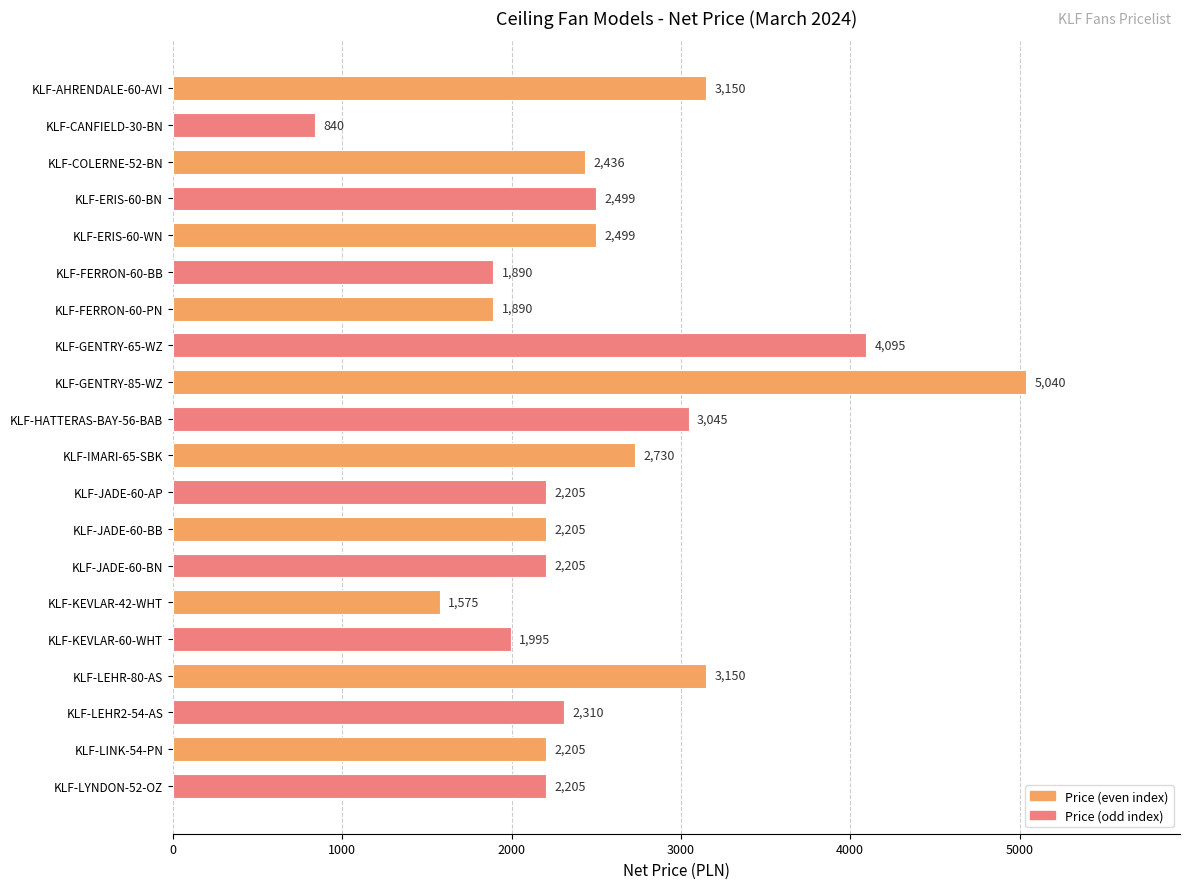

What is the ratio of the value at KLF-JADE-60-BN to the value at KLF-GENTRY-65-WZ?

0.5